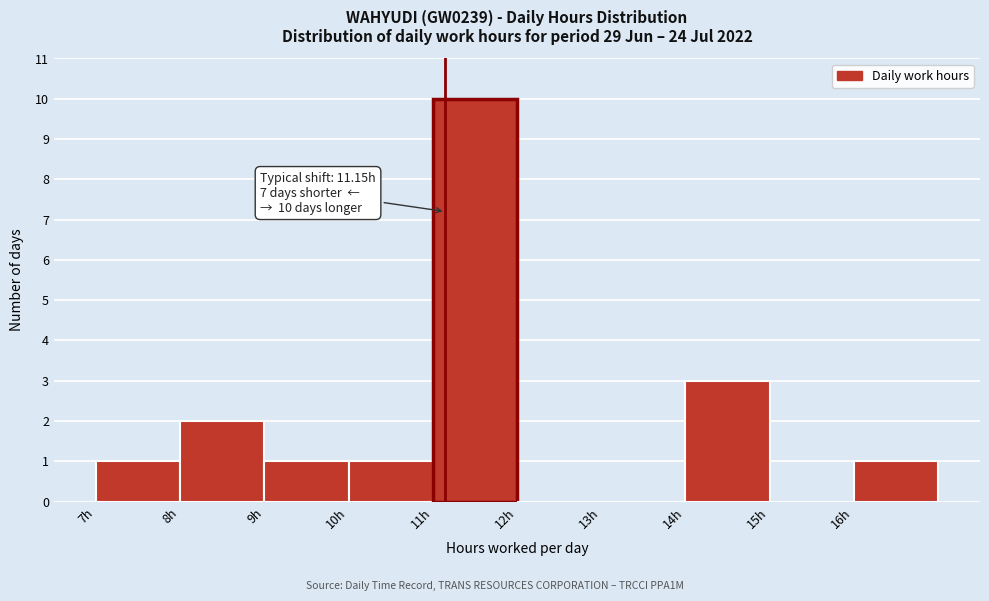

Over which range of the x-axis is the bar tallest?

11 to 12